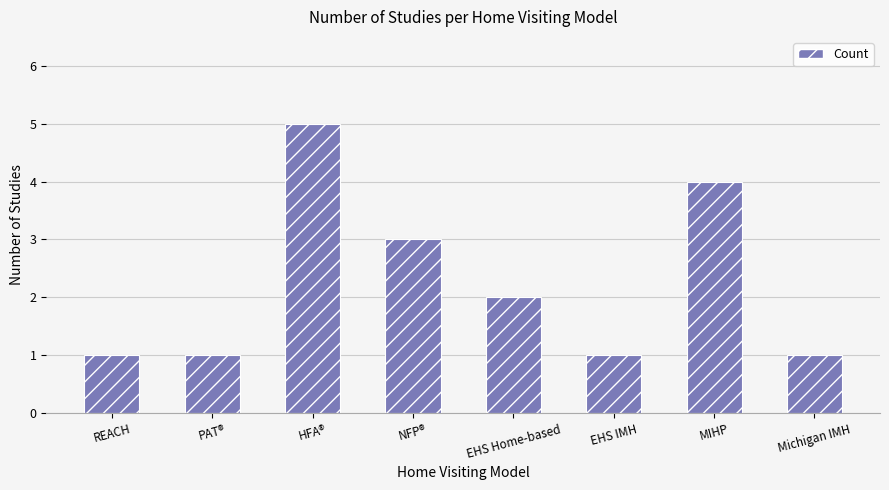

What is the difference between the maximum and minimum values?

4